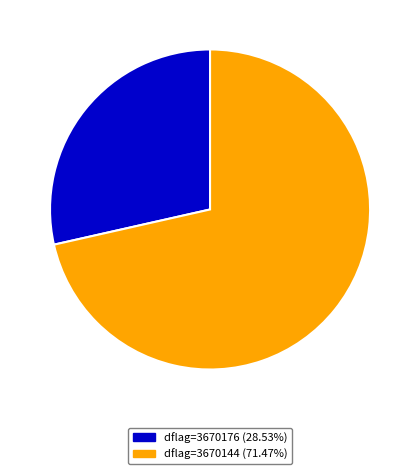

Does dflag=3670176 (28.53%) account for over 50% of the chart?

No